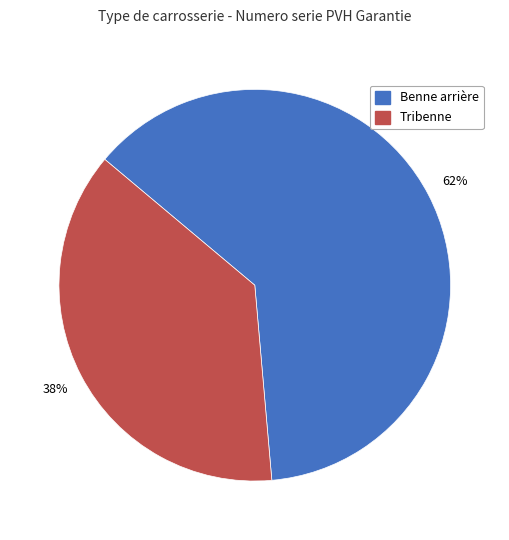

Do Tribenne and Benne arrière together represent more than half of the pie?

Yes